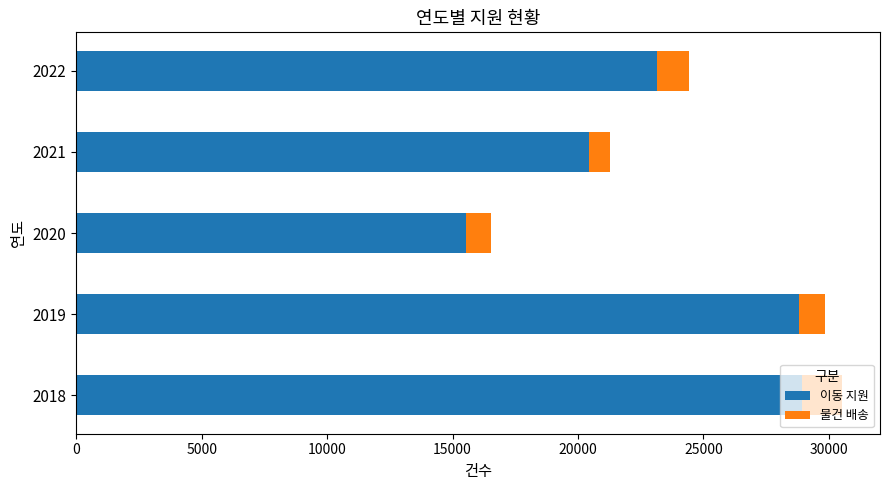

Is it true that 이동 지원 equals 20455 at 2021?

True